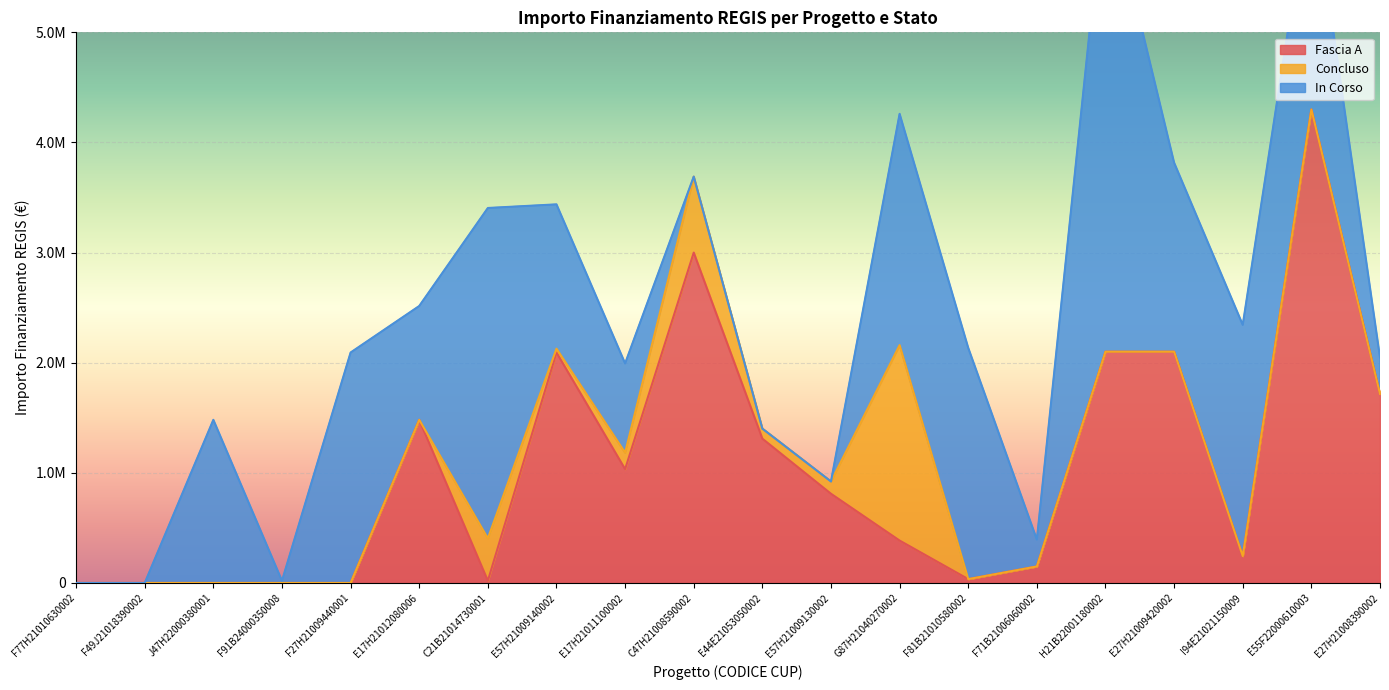

What are all the series names shown in the legend?

Fascia A, Concluso, In Corso